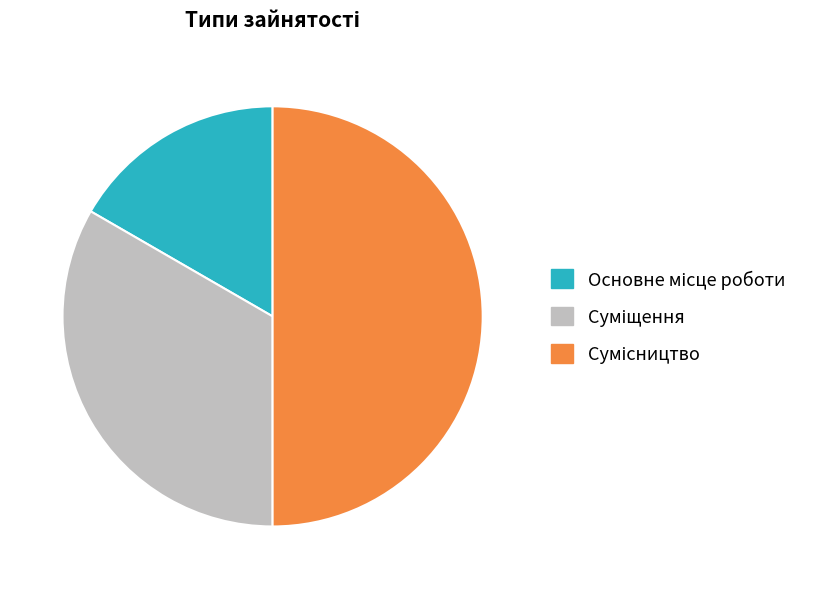

To the nearest percent, what portion does Основне місце роботи represent?

17%